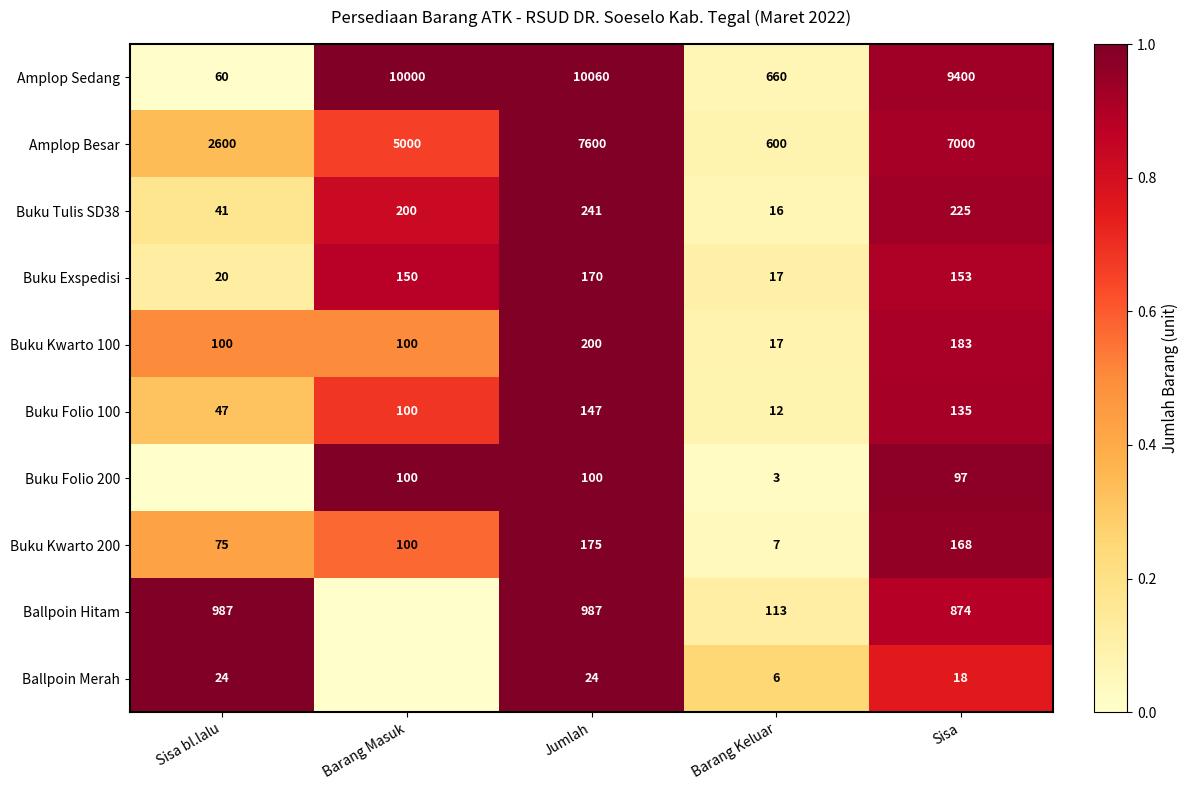

True or false: Buku Folio 200 has a value of 100 at Jumlah.

True